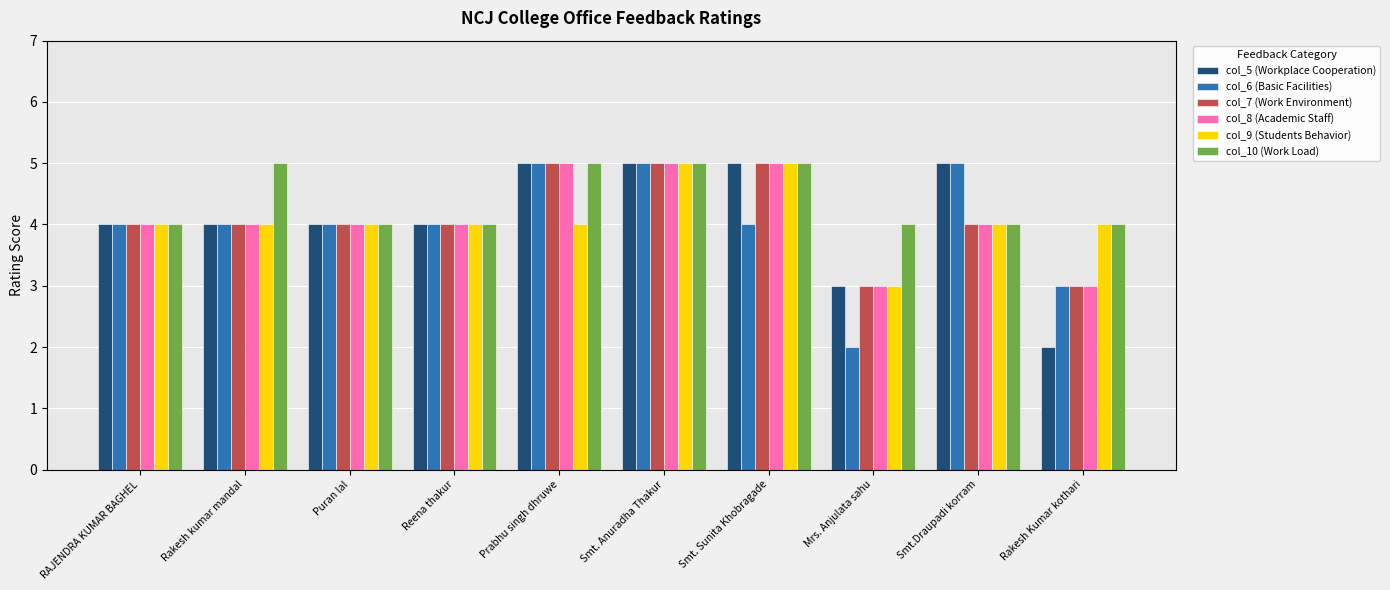

What is the maximum value shown in the chart?

5